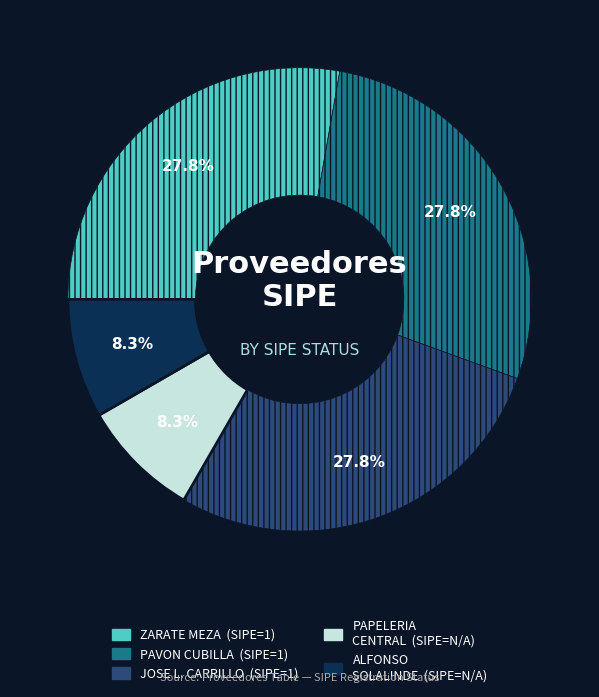

Is there a majority slice in this chart?

No